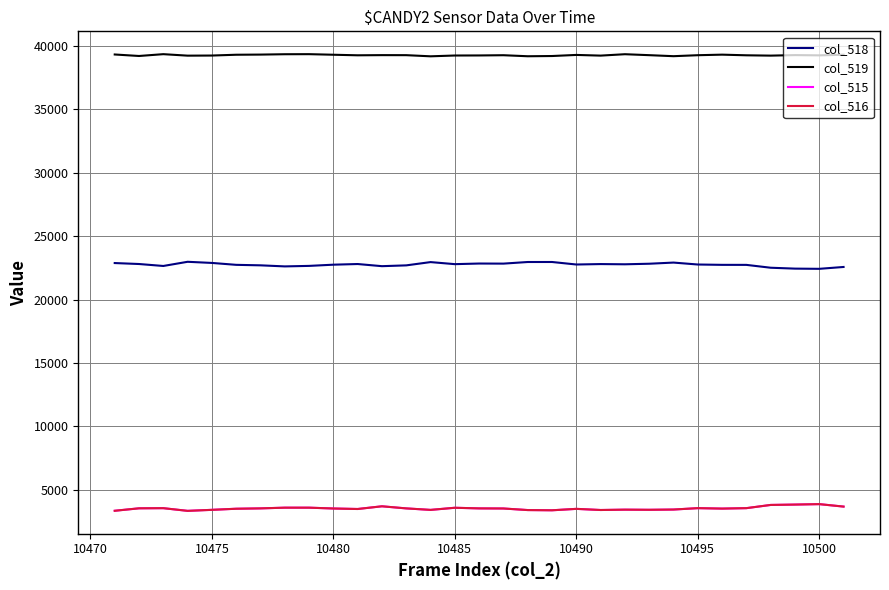

True or false: col_515 has more than 2 points higher than both neighbors.

True